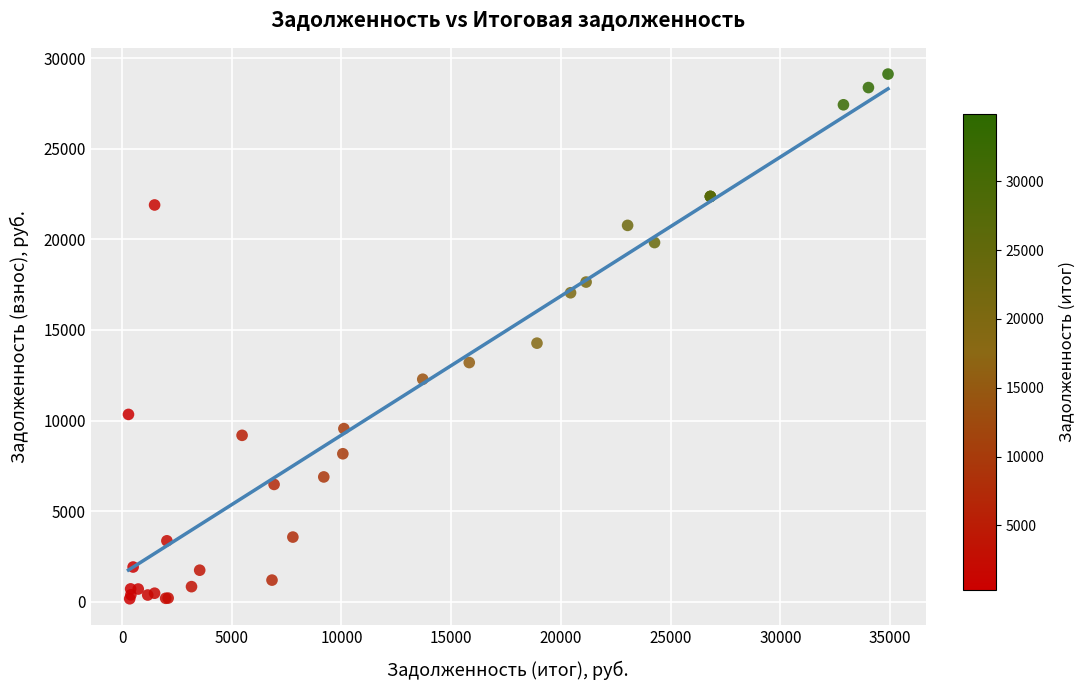

What Y value in the scatter plot is closest to 14642?

14270.3